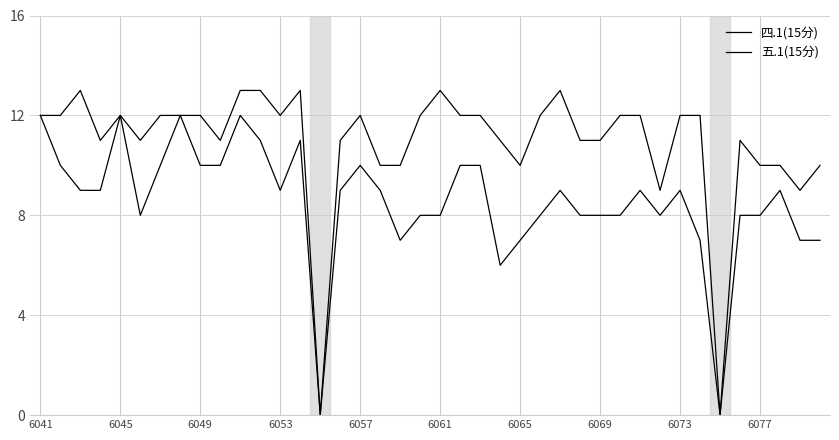

Does the chart display data point markers on the line(s)?

No